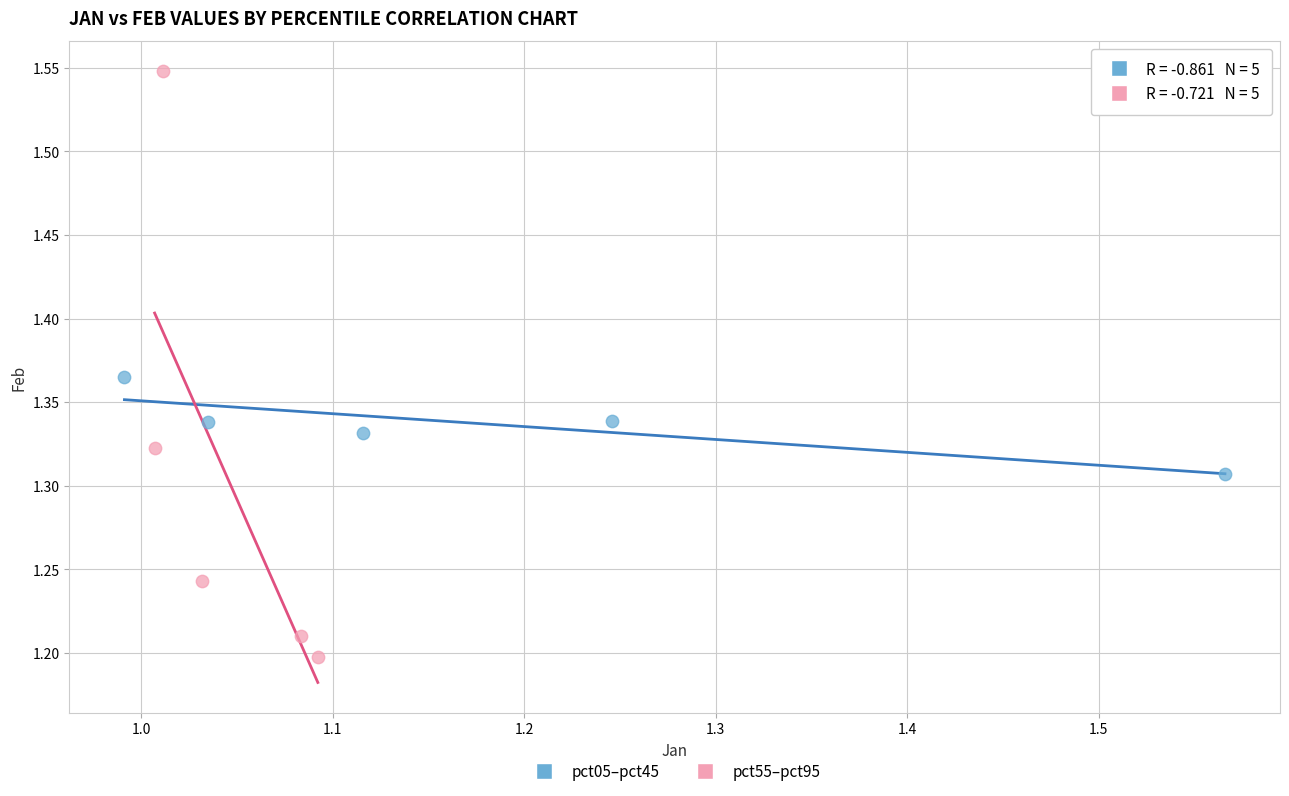

Which series contains the lowest Y value?

pct55–pct95